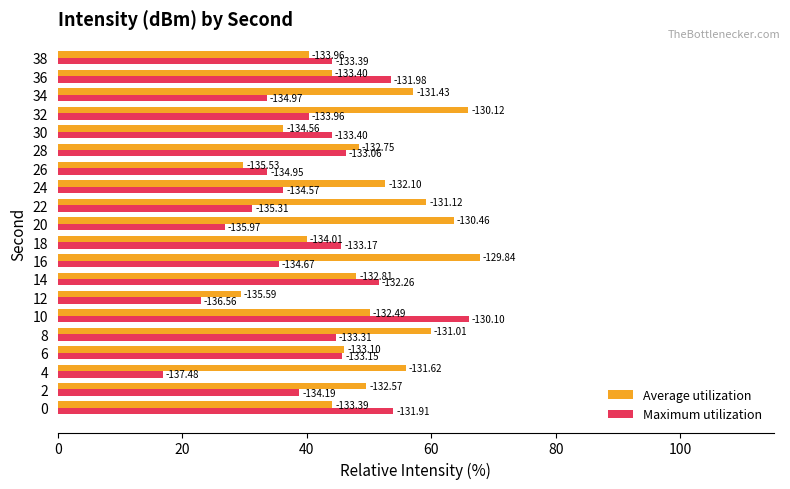

What is the average value of the Average utilization series?

49.4